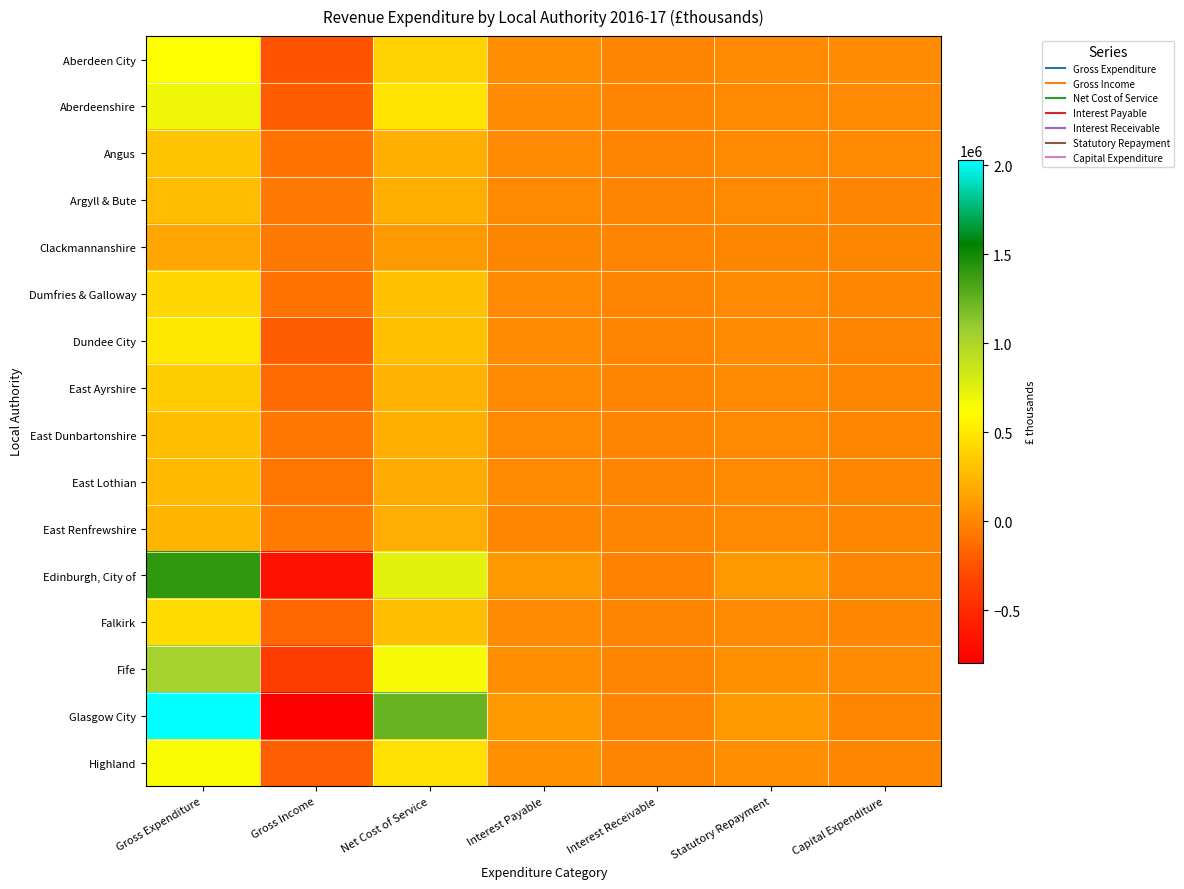

At which category is the sum across all series the highest?

Gross Expenditure